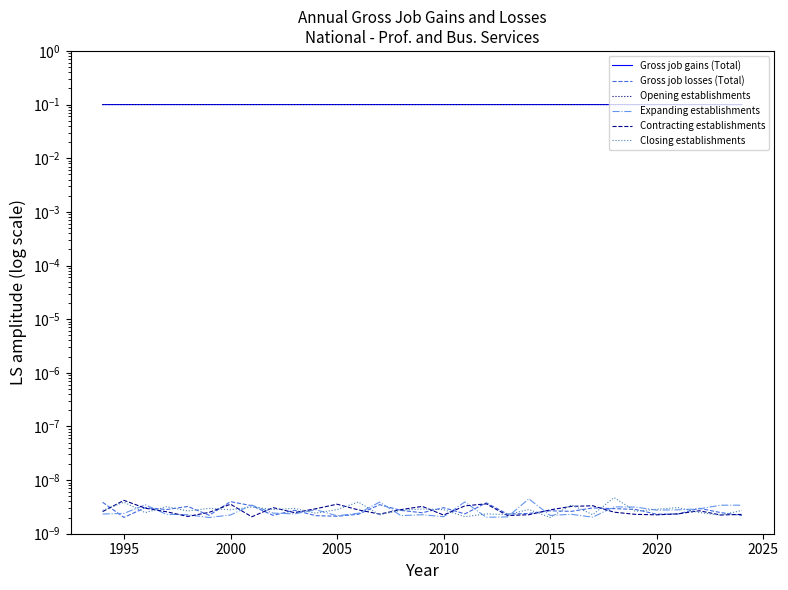

Which series has the widest spread of values?

Opening establishments